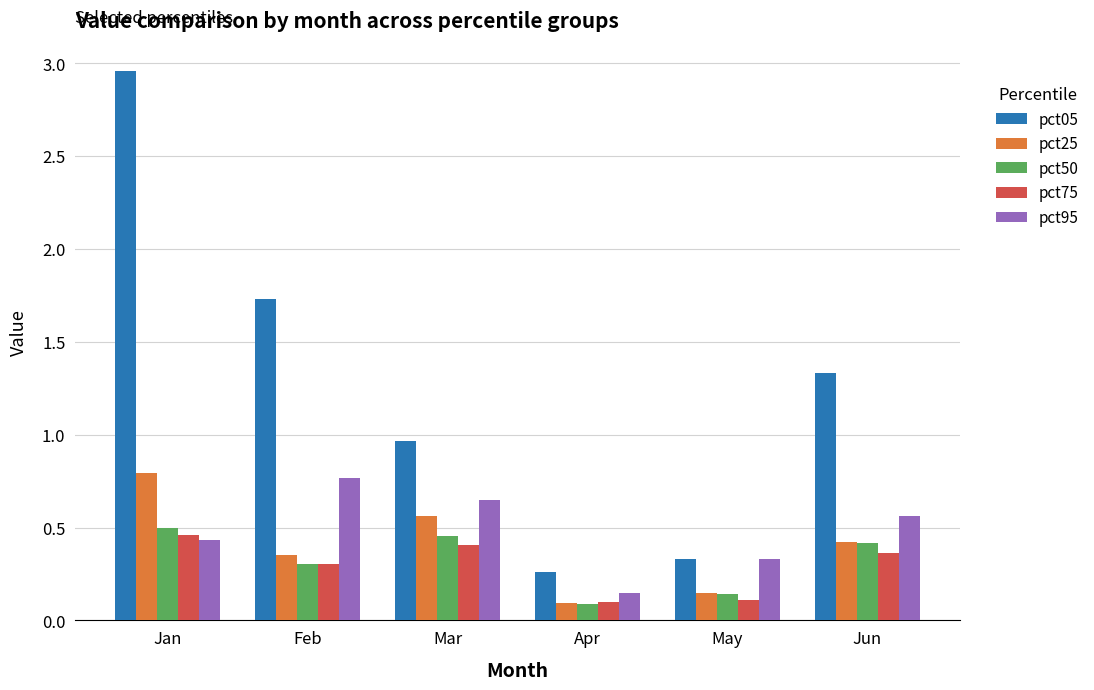

What is the difference between the second highest and second lowest values in the pct05 series?

1.4